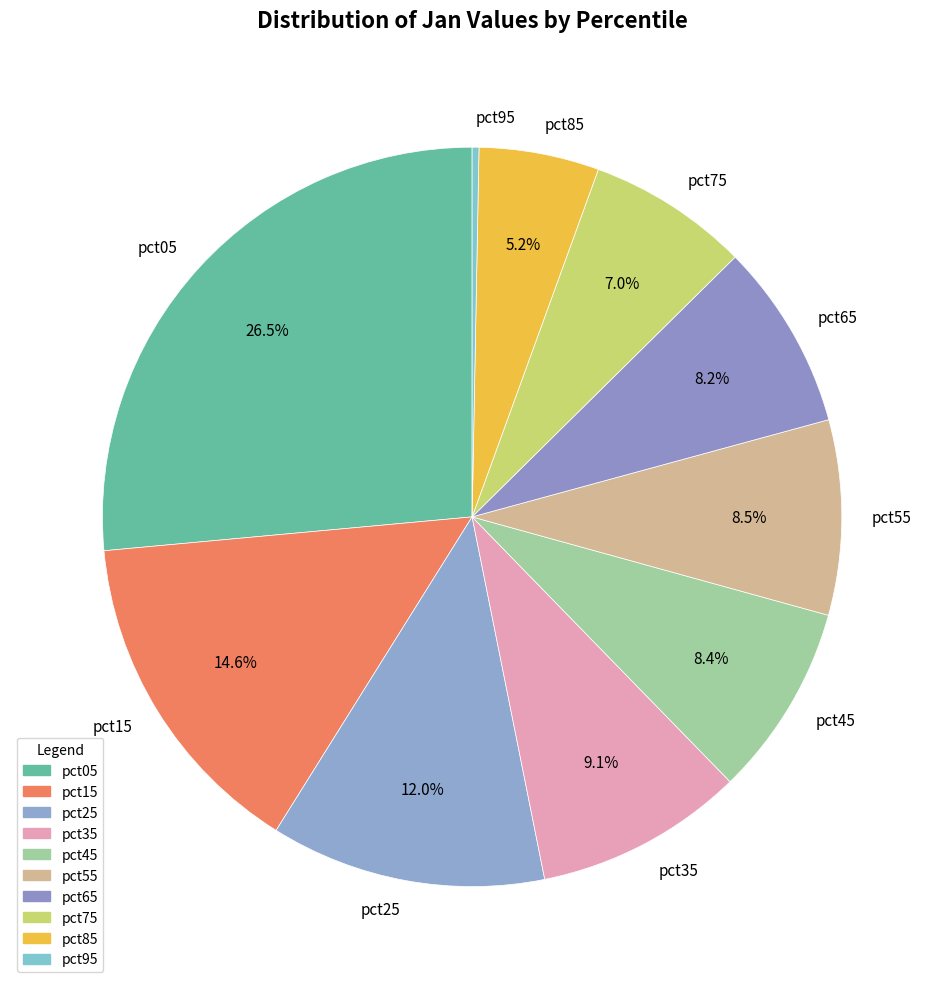

Between pct75 and pct45, which is larger?

pct45